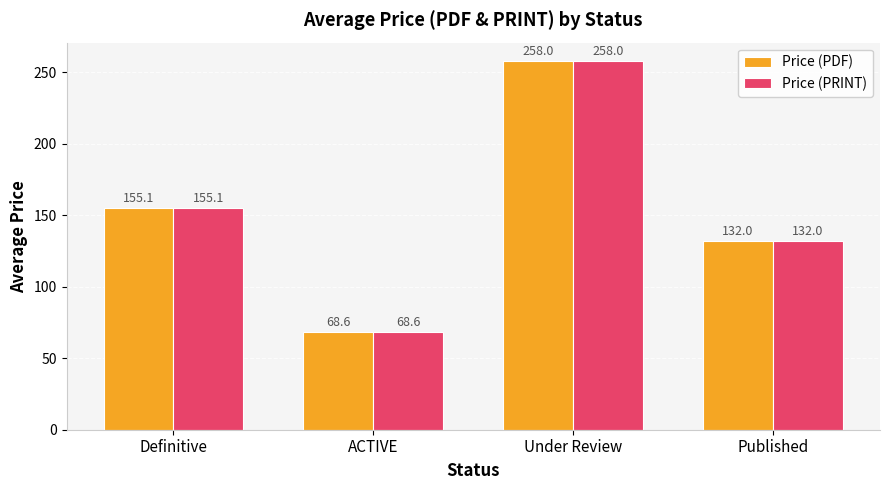

What is the average value of the Price (PRINT) series?

153.4